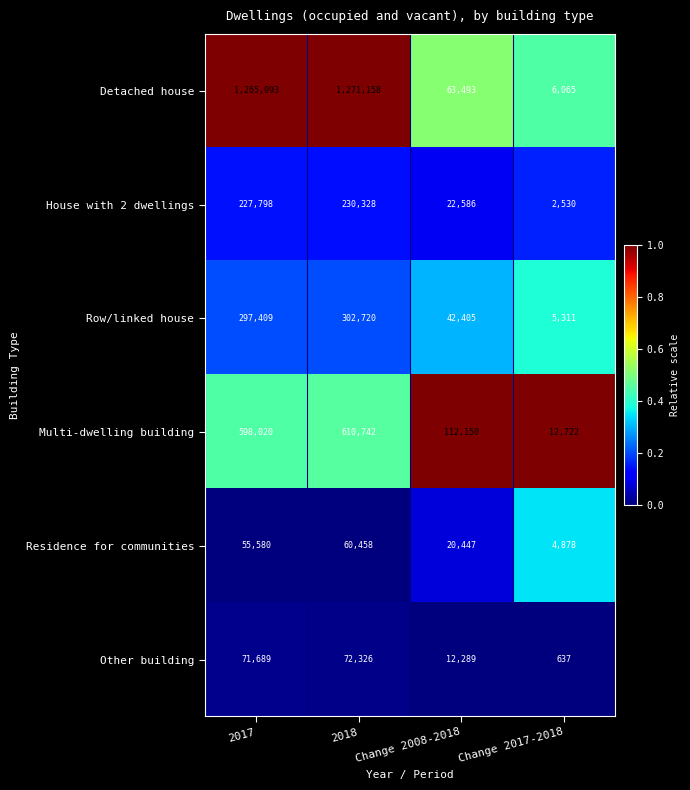

Is it true that Row/linked house equals 302720 at 2018?

True